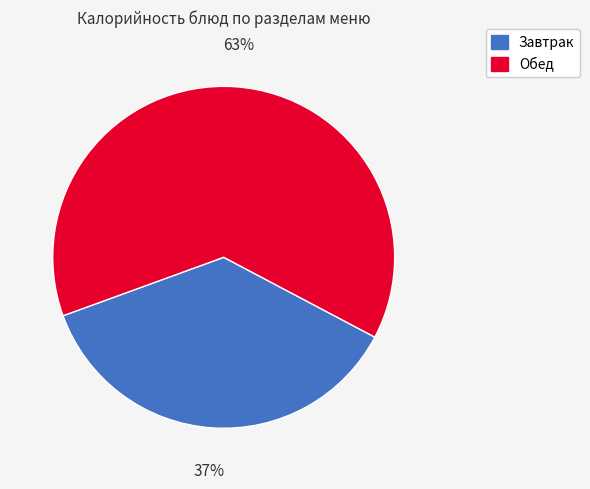

Does any single category account for the majority?

Yes